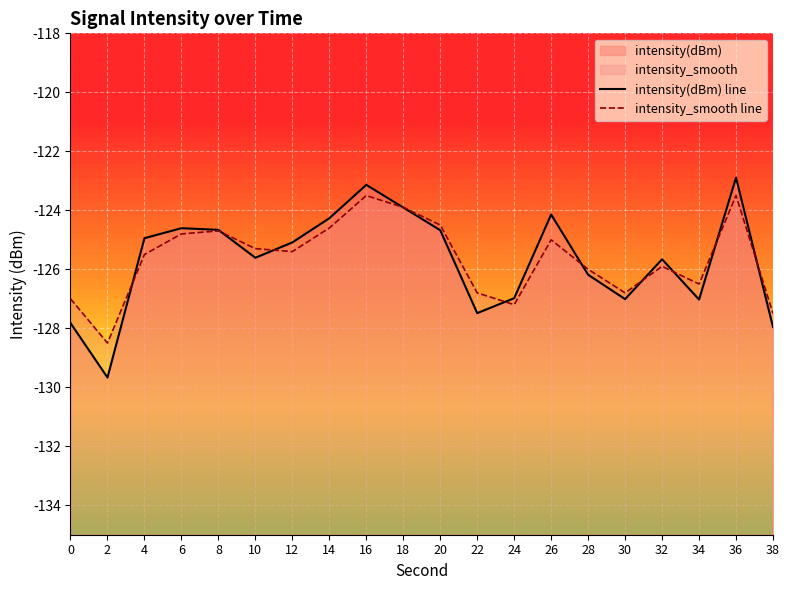

Where is intensity(dBm) line nearest to the value -126?

28